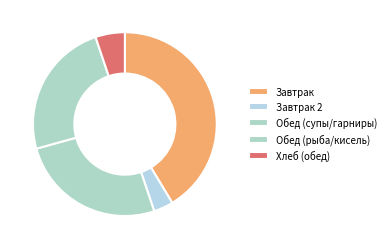

How many segments does this pie chart have?

5